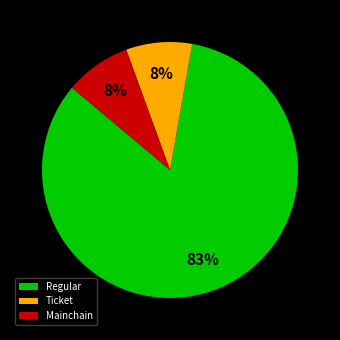

Which slice is the largest?

Regular